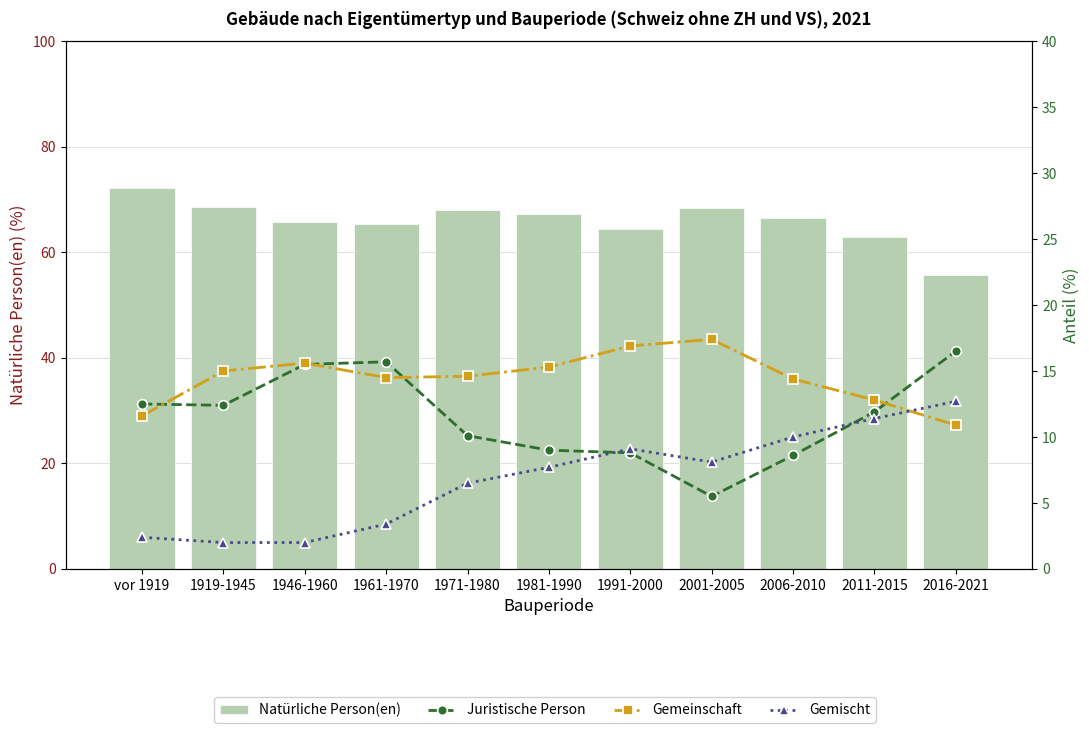

Rank the categories by Juristische Person value from highest to lowest.

2016-2021, 1961-1970, 1946-1960, vor 1919, 1919-1945, 2011-2015, 1971-1980, 1981-1990, 1991-2000, 2006-2010, 2001-2005